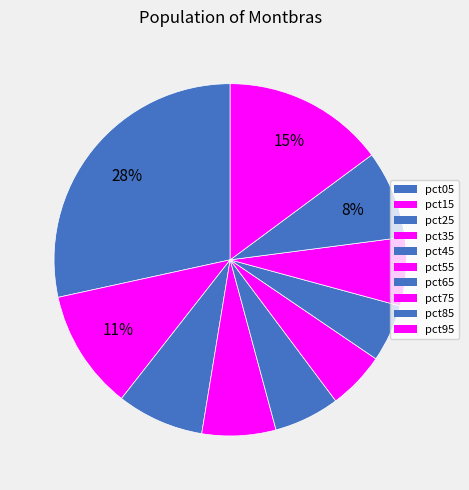

To the nearest percent, what portion does pct65 represent?

5%